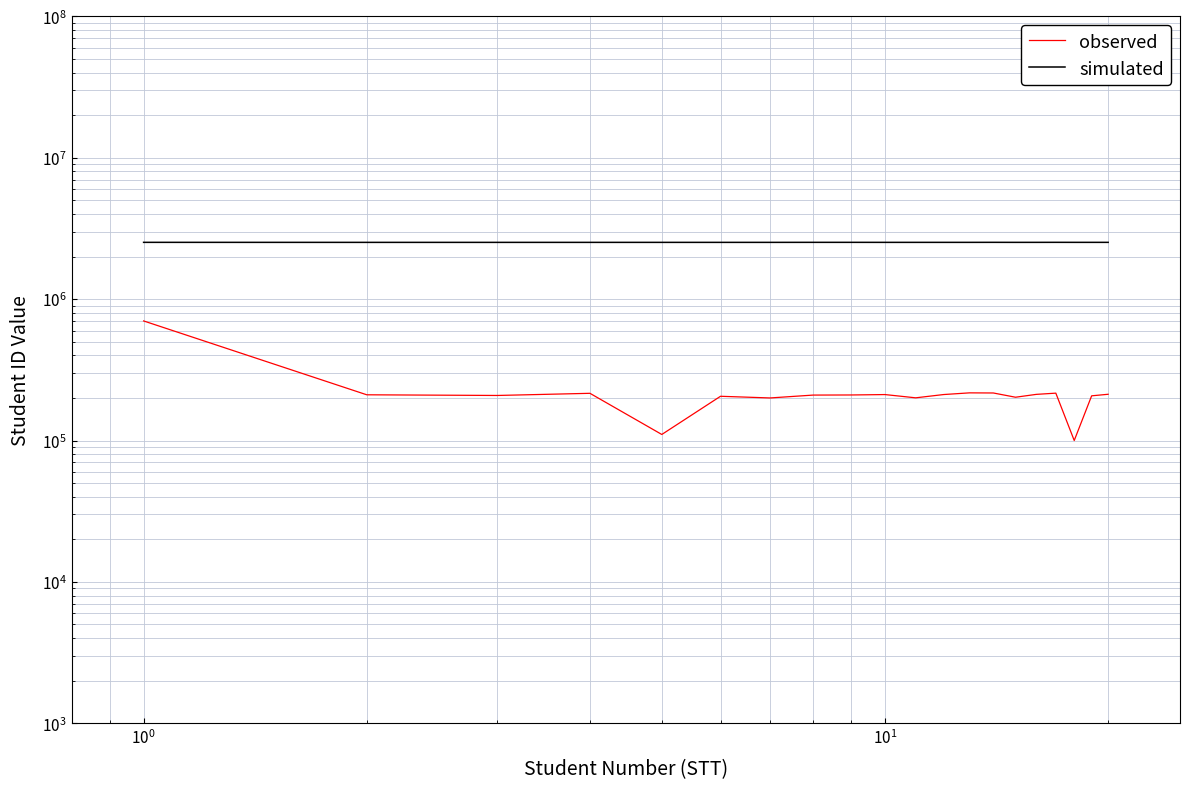

How many data points in observed are above 210621?

9